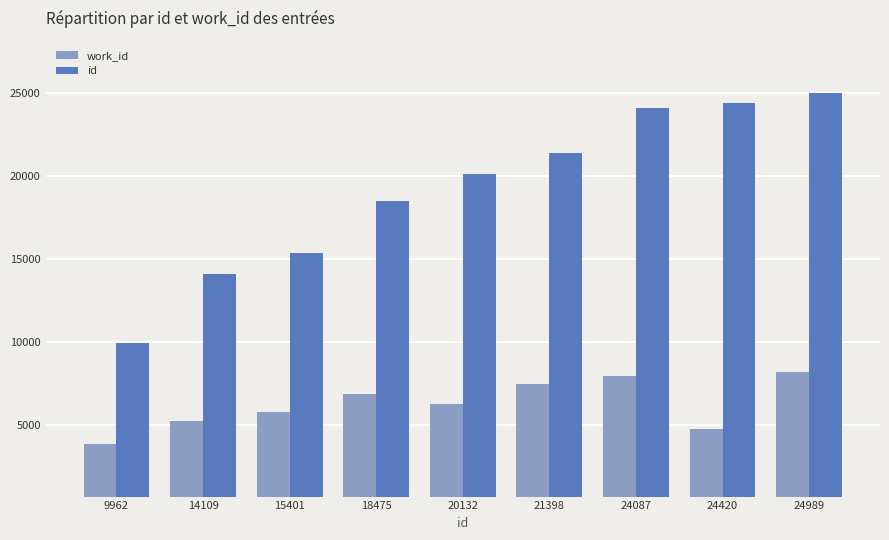

List the labels in order of work_id value, largest first.

24989, 24087, 21398, 18475, 20132, 15401, 14109, 24420, 9962